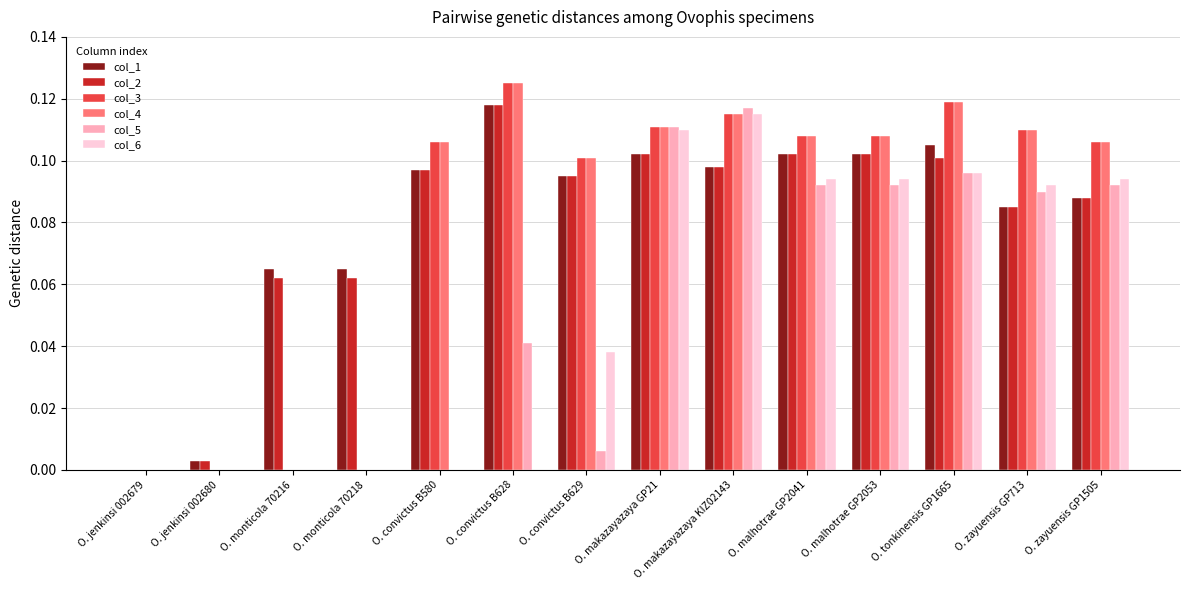

Is the value of col_1 at O. monticola 70218 greater than the value of col_5 at O. monticola 70216?

Yes